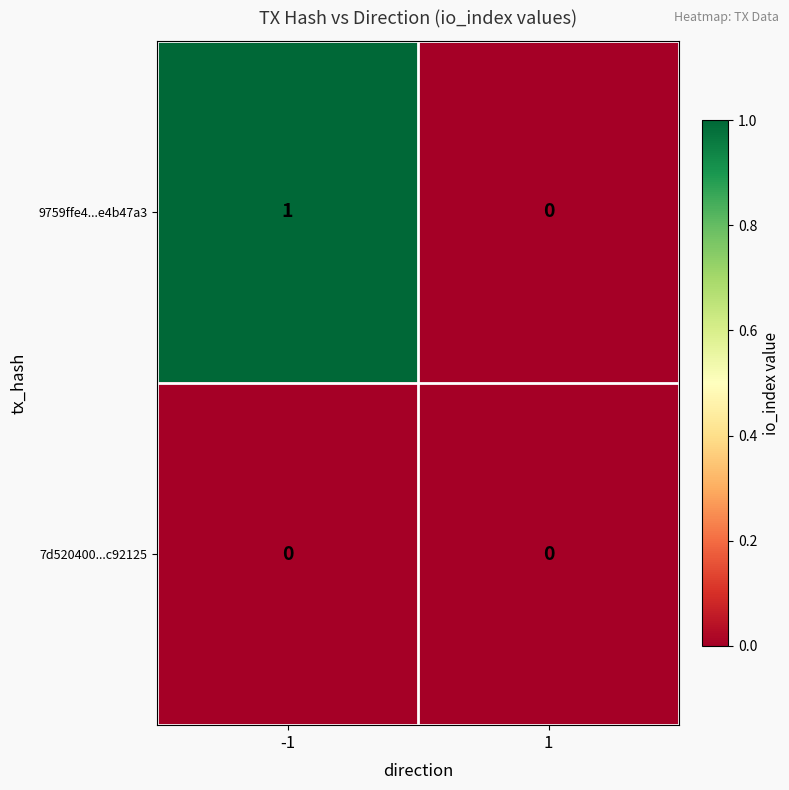

Which series has the largest total across all categories?

9759ffe4...e4b47a3